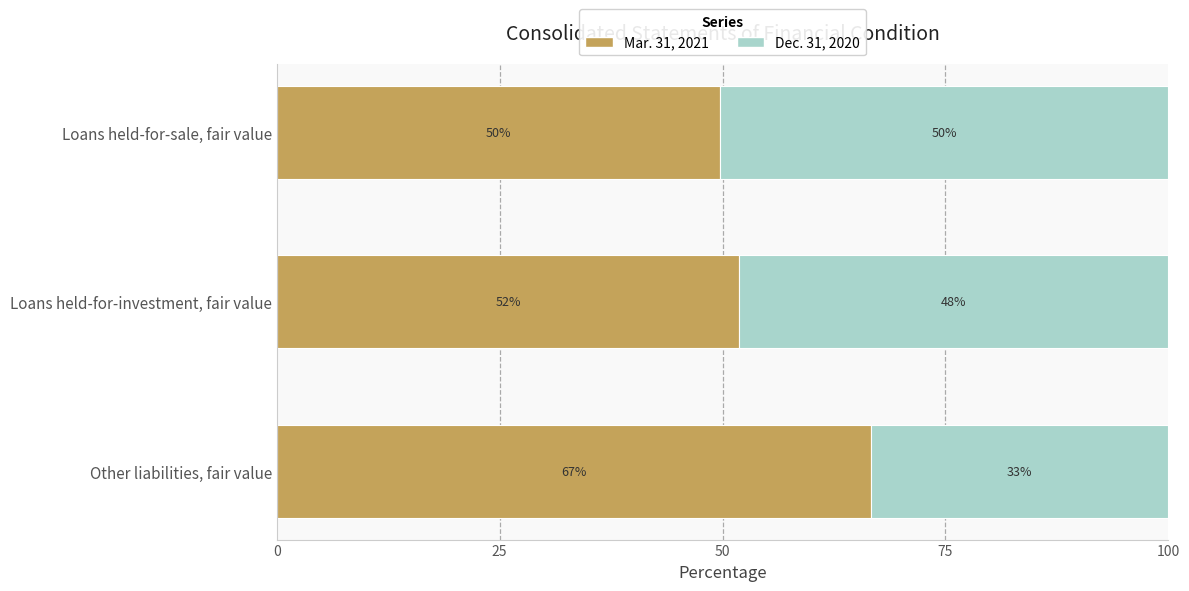

Is it true that Mar. 31, 2021 equals 51.9 at Loans held-for-investment, fair value?

True